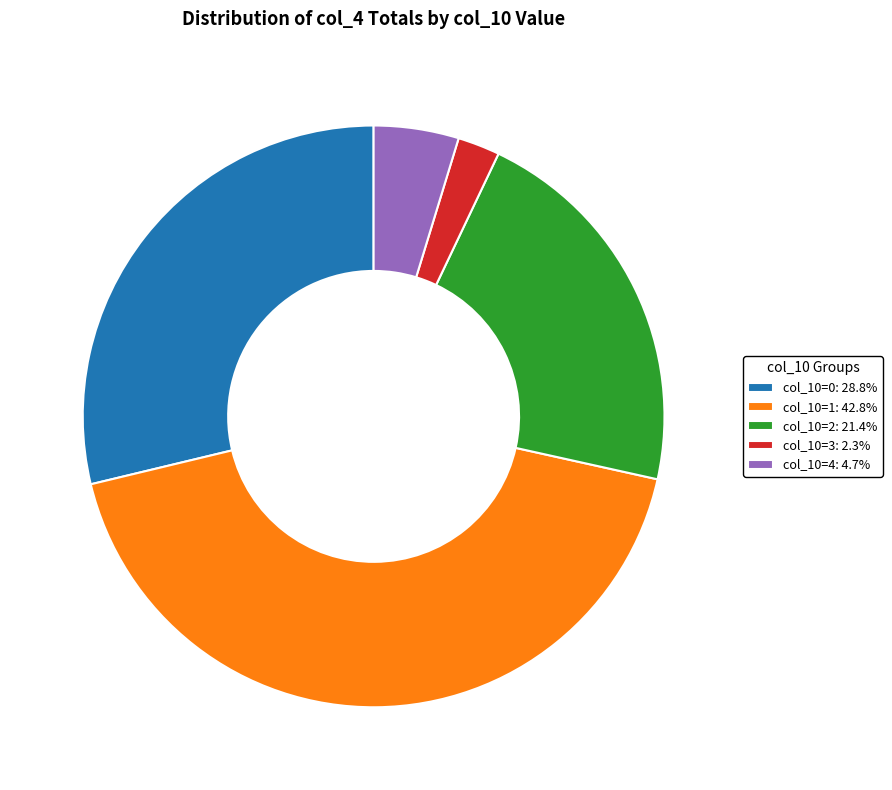

Does col_10=0: 28.8% account for over 50% of the chart?

No